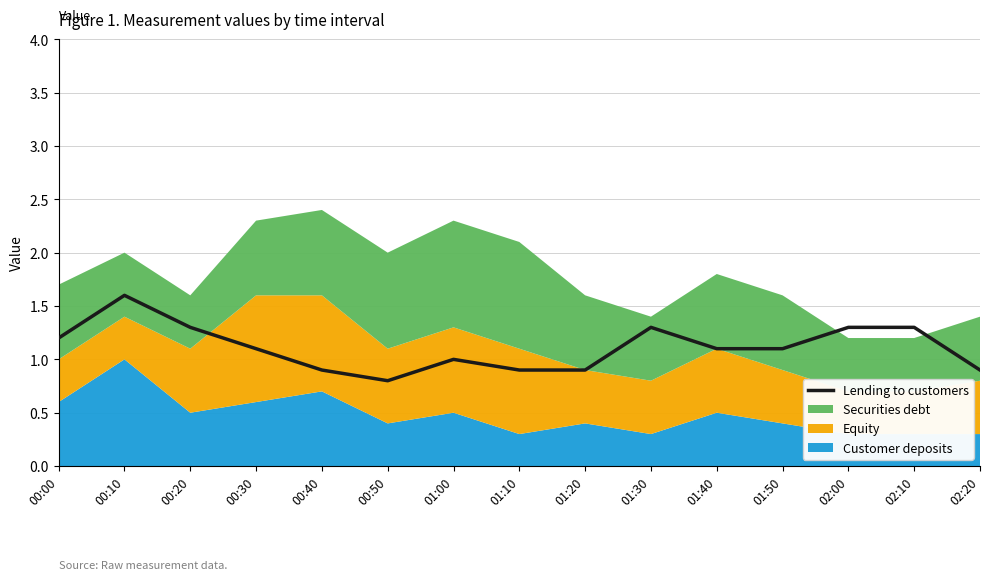

What is the sum of the values at 00:10 and 01:50?

2.7